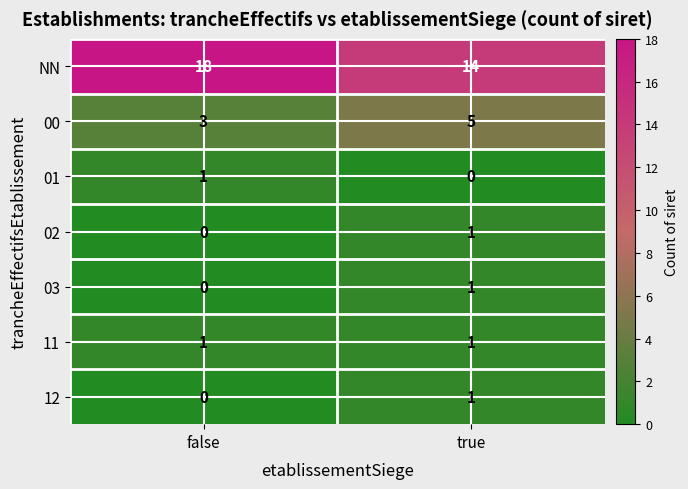

At how many categories does at least one series exceed 7?

2